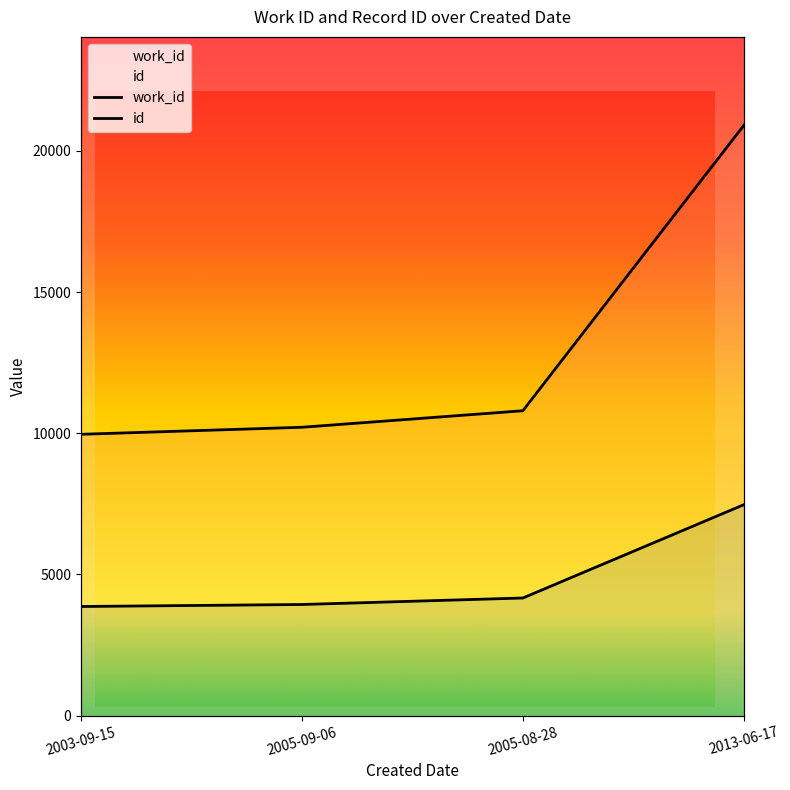

List the series in order of their peak value, lowest first.

work_id, id